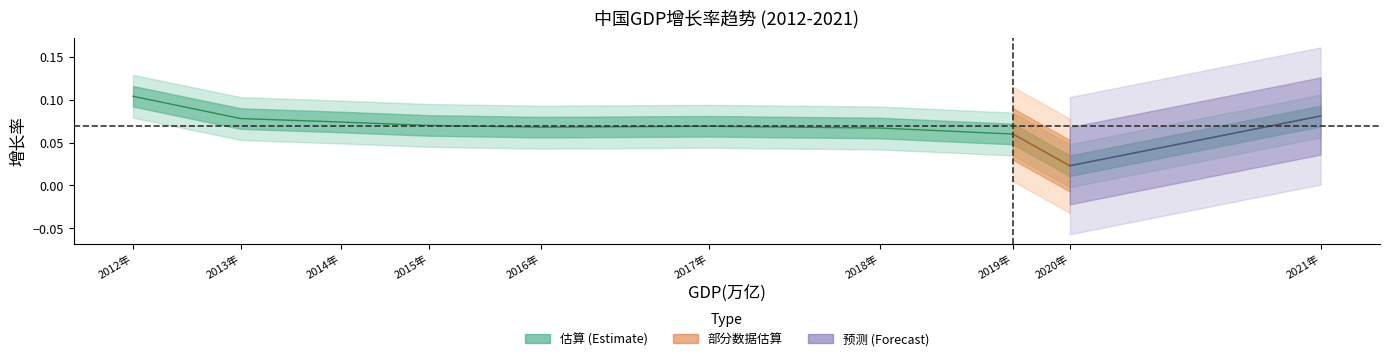

What is the approximate value at 2012年?

0.1